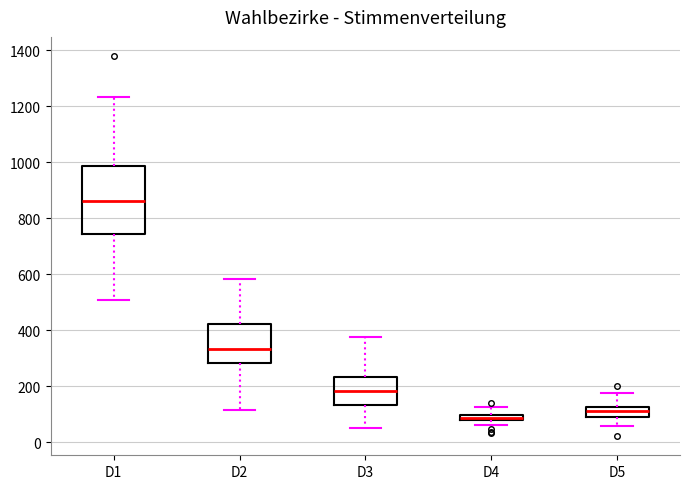

Which box's median line is the highest?

D1